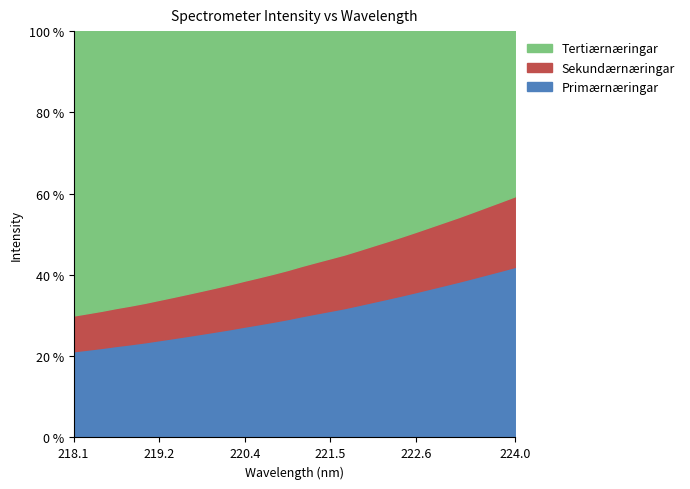

What is the value of the 10th point from the left?

1647.5